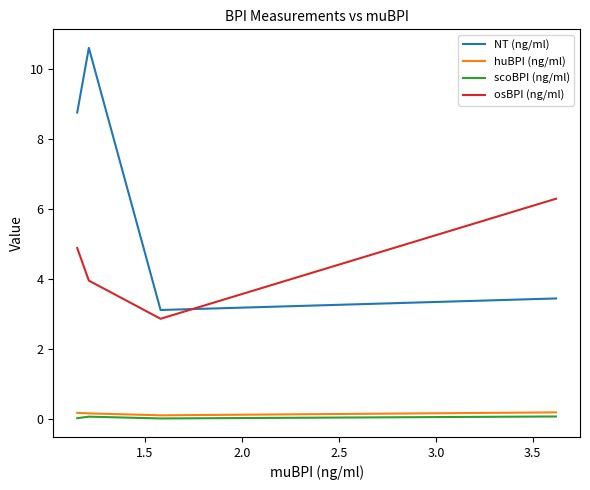

What is the greatest value displayed?

10.6